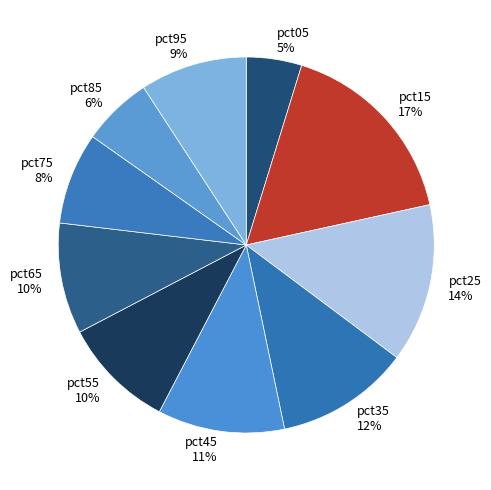

To the nearest percent, what is the average slice percentage?

10%